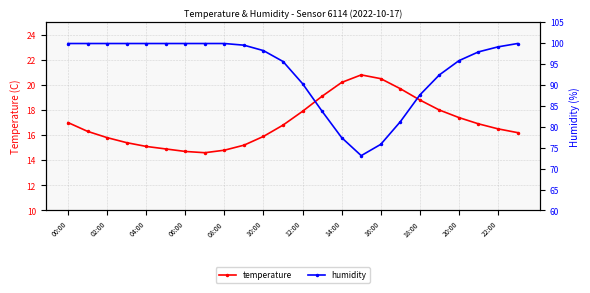

Which series has the largest total across all categories?

humidity